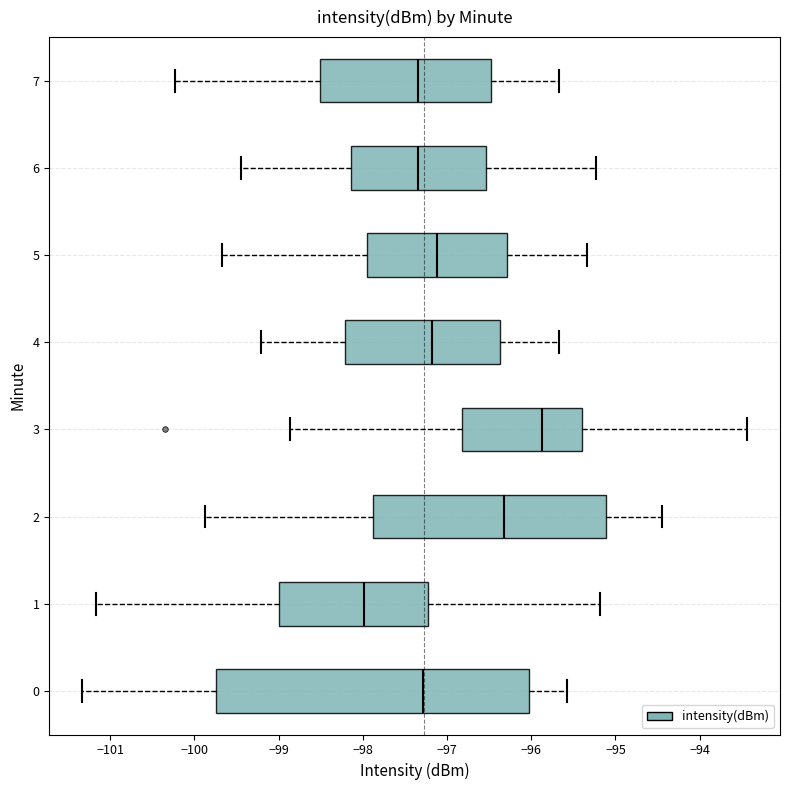

Where does the left whisker of the box at y = 6 end on the x-axis? The values are not printed on the chart, so give them approximately, as read against the axis.

-99.4